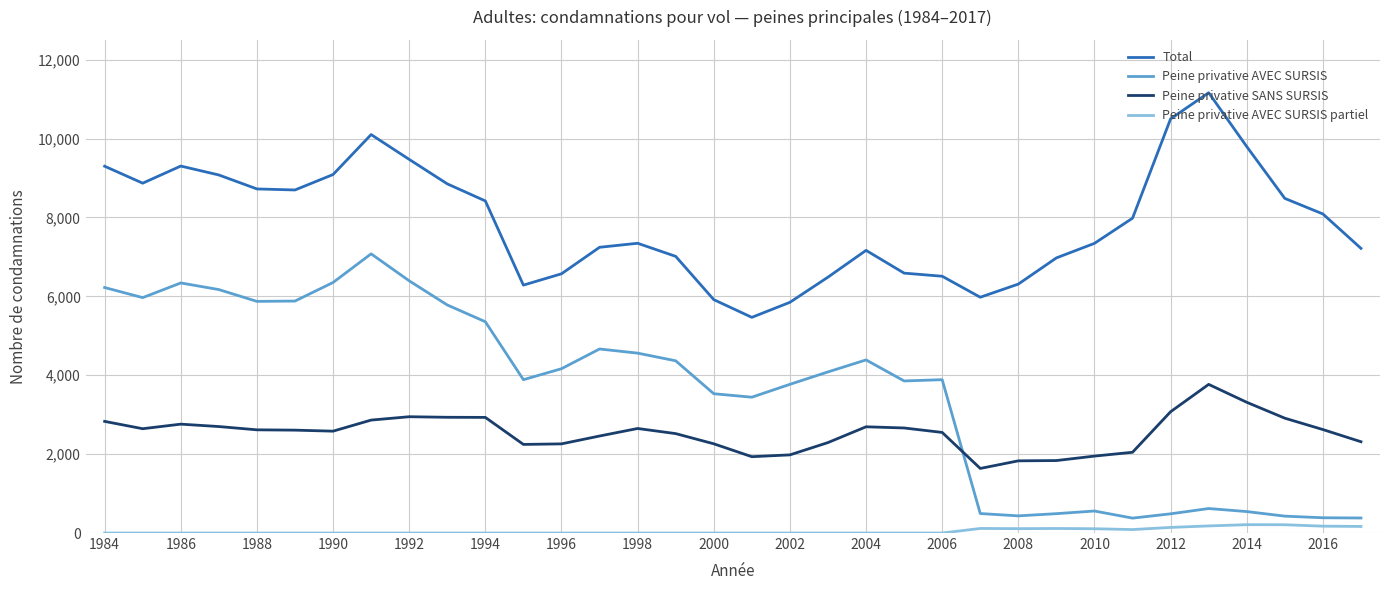

Which series has the largest range (max minus min)?

Peine privative AVEC SURSIS